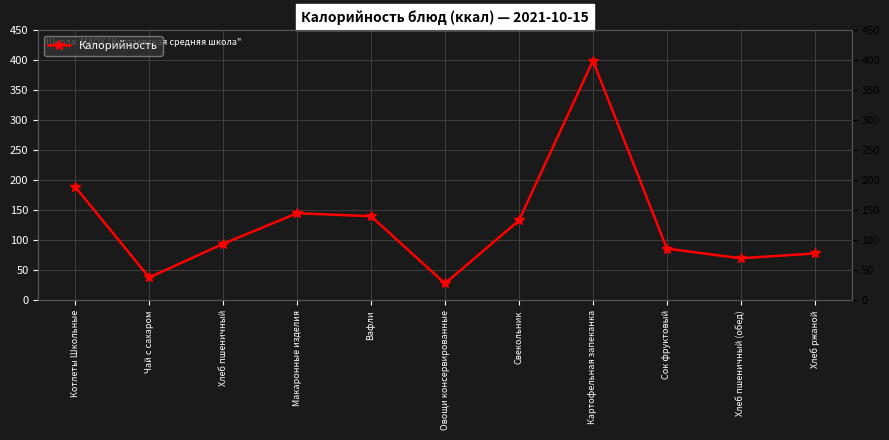

At which label is the value closest to 213?

Котлеты Школьные